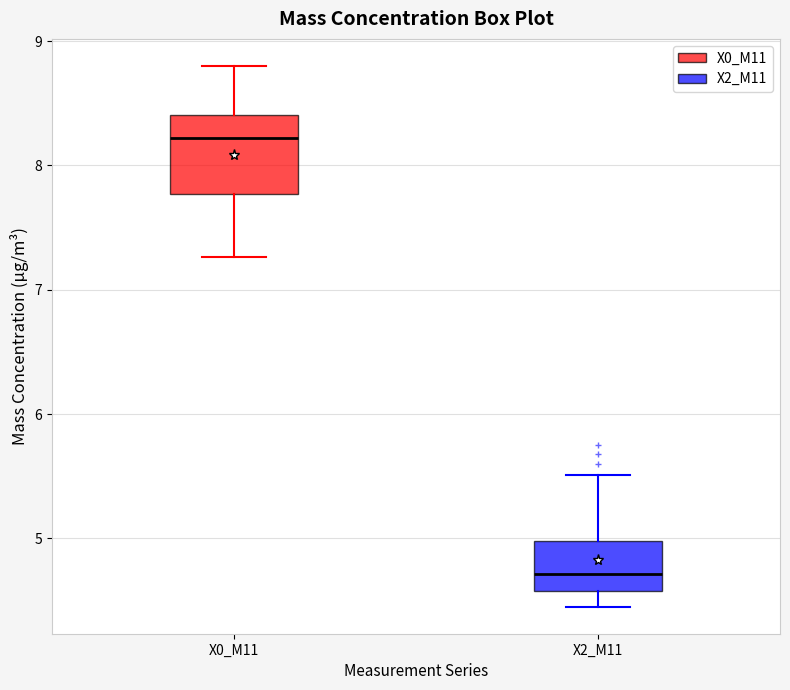

Reading left to right, read every box against the y-axis: the position of its median line, the range the box covers, and the ends of its whiskers. The values are not printed on the chart, so give them approximately, as read against the axis.

X0_M11: median 8.2, box 7.8 to 8.4, whiskers 7.3 to 8.8
X2_M11: median 4.7, box 4.6 to 5.0, whiskers 4.5 to 5.5